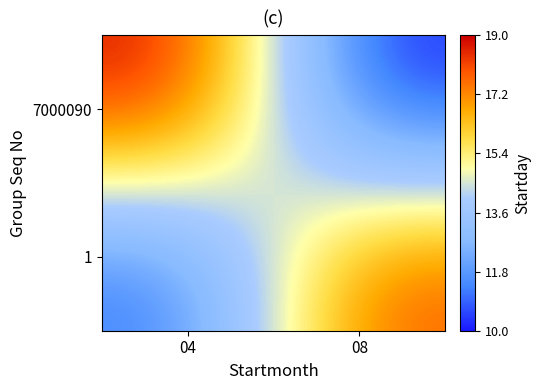

What is the smallest value displayed?

10